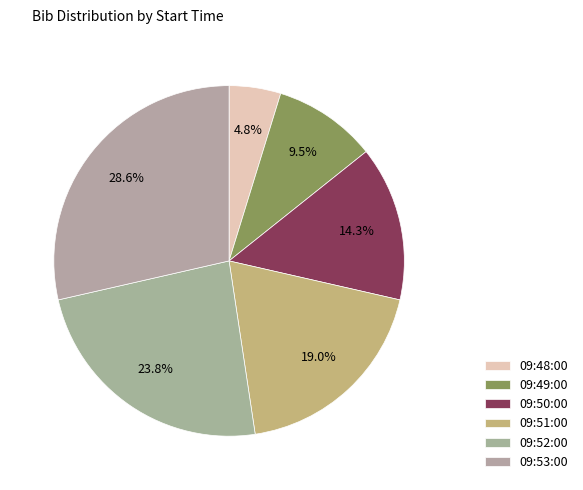

What percentage is the 09:50:00 slice, to the nearest percent?

14%